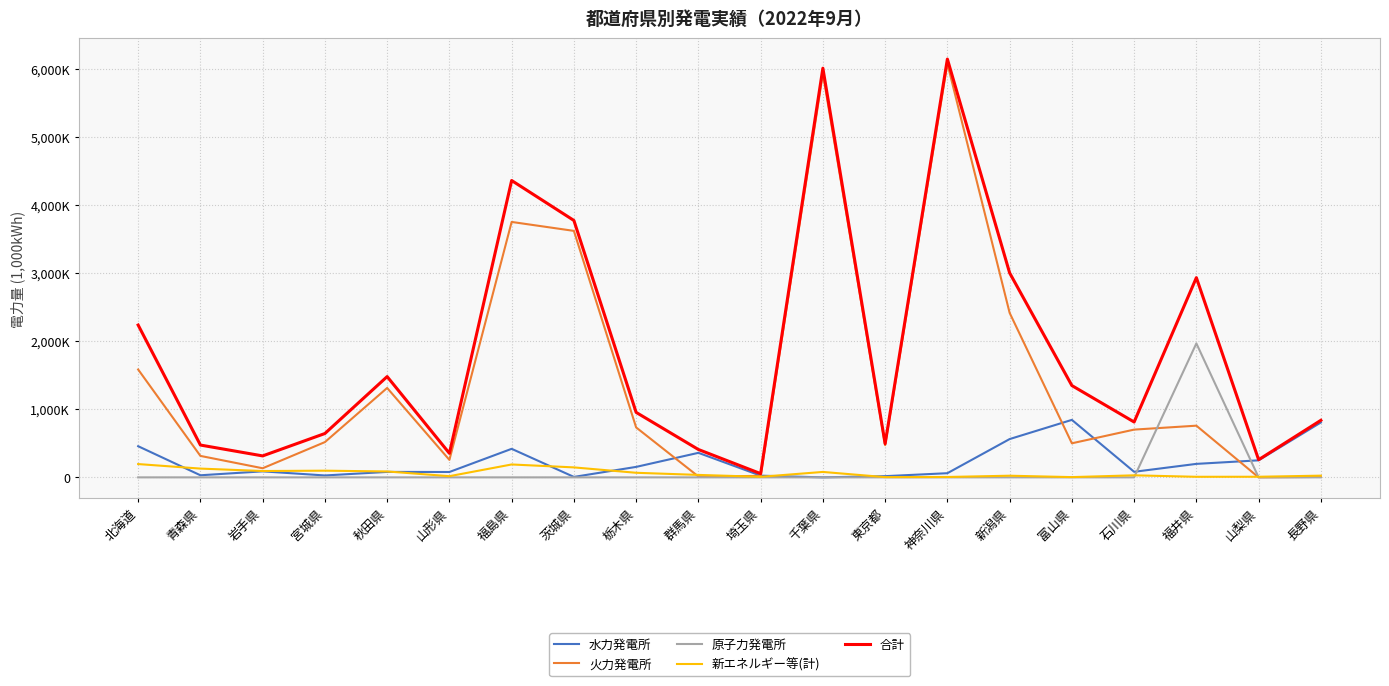

At how many categories does at least one series exceed 3226107?

4